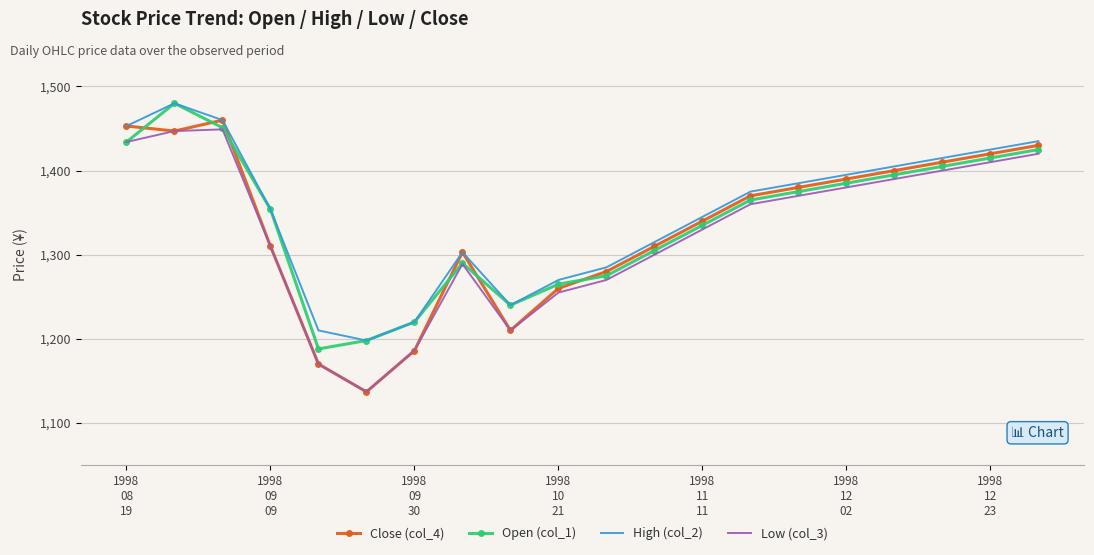

True or false: Low (col_3) and High (col_2) cross at least once.

False